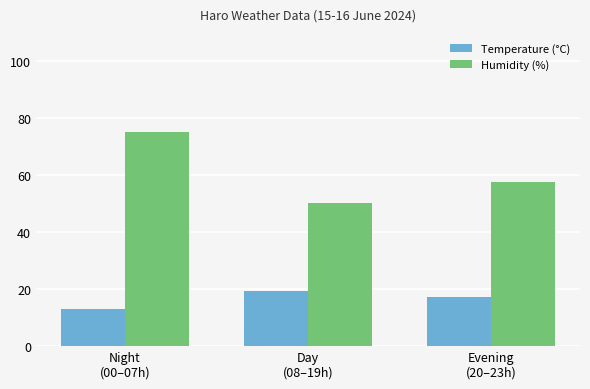

Which series has the largest total across all categories?

Humidity (%)